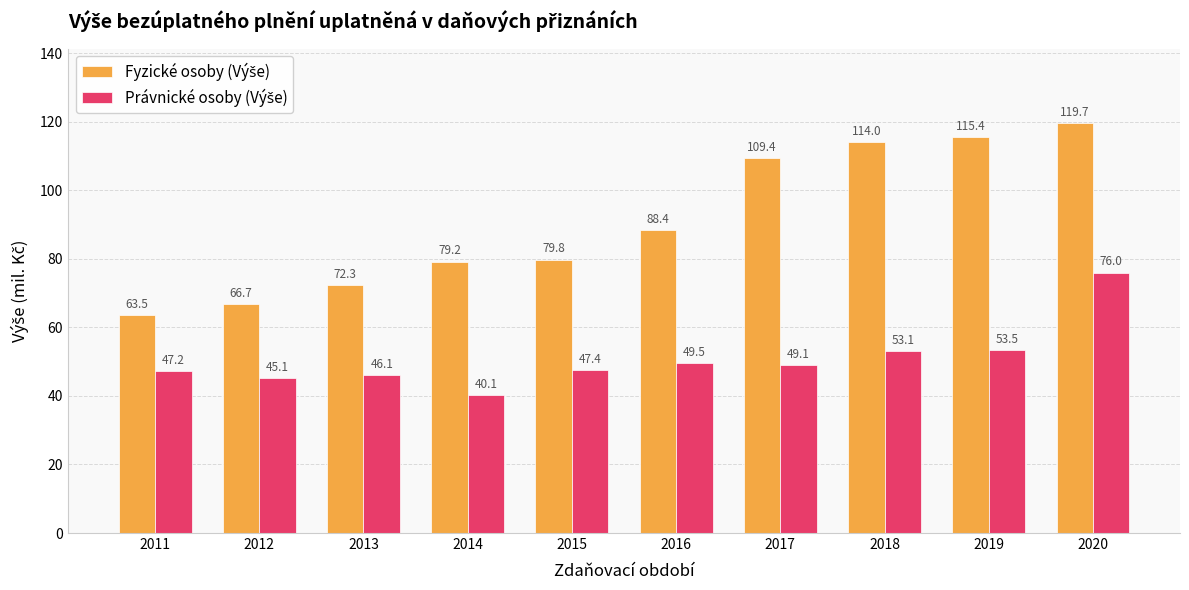

Count the number of categories in the chart.

10